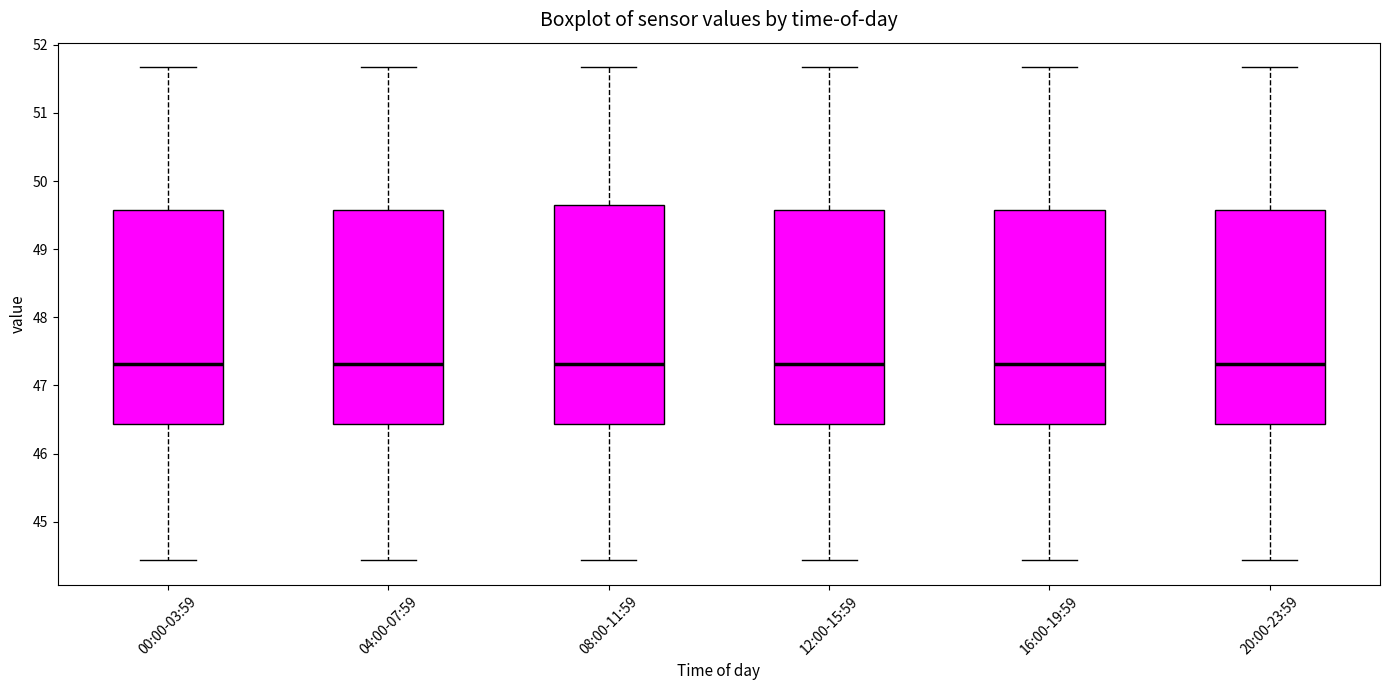

Where does the median line of the box for 12:00-15:59 sit on the y-axis? The values are not printed on the chart, so give them approximately, as read against the axis.

47.3